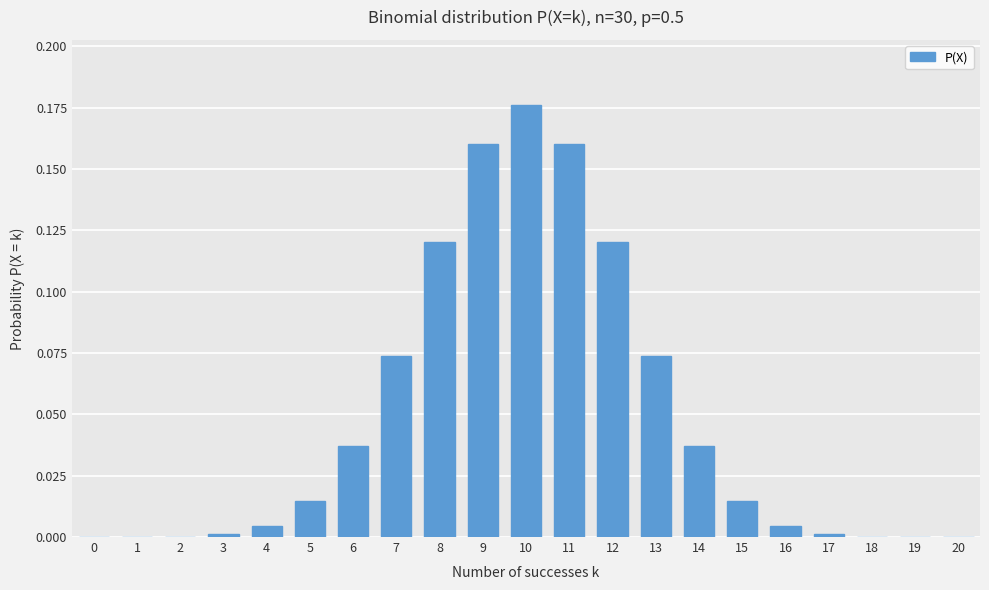

Which label corresponds to the largest value in the chart?

10